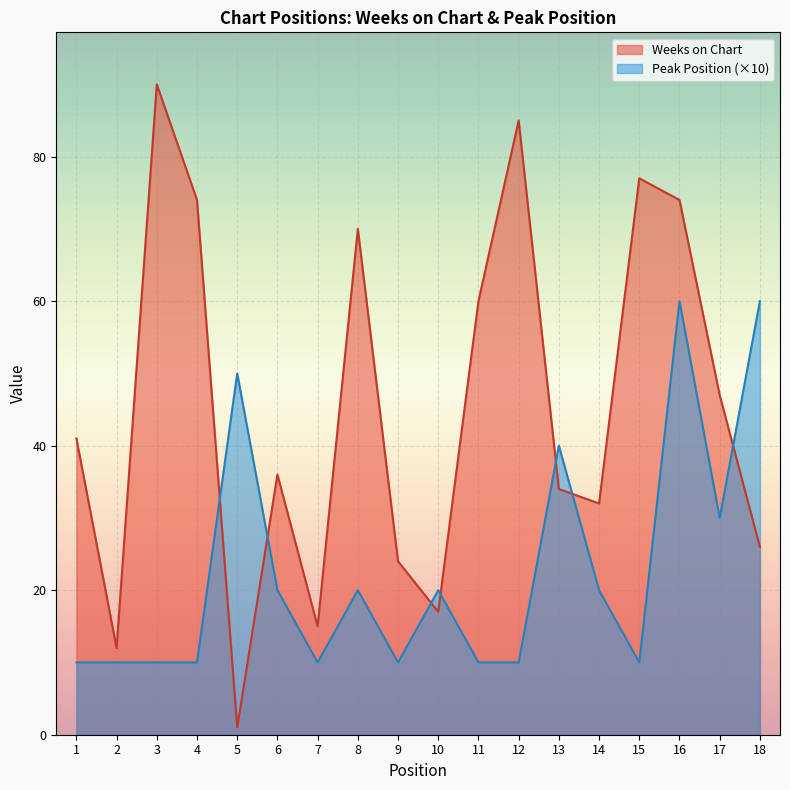

Which label corresponds to the smallest value in the chart?

5